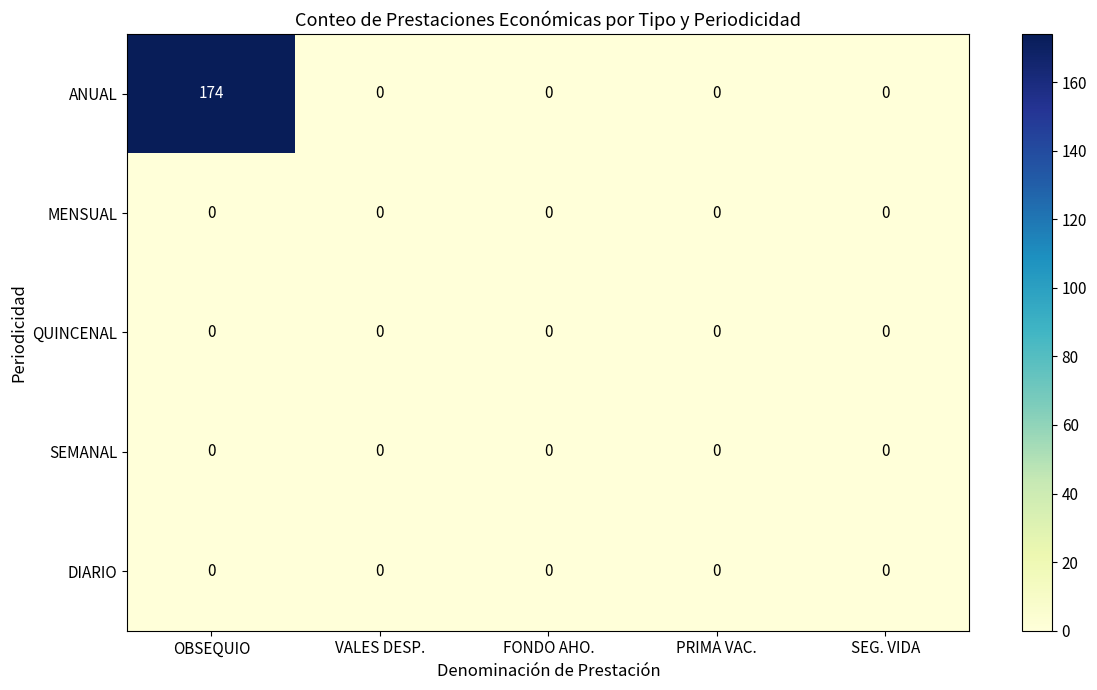

Which series has the widest spread of values?

ANUAL